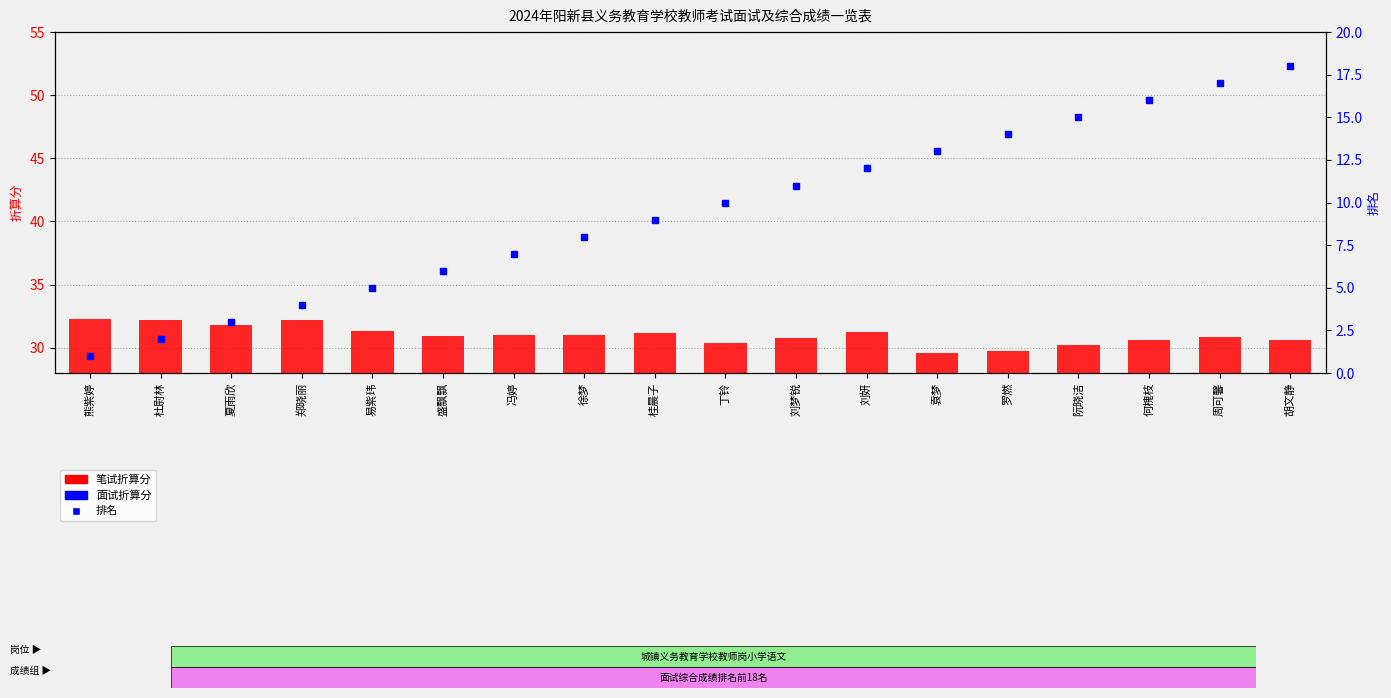

Reading left to right, transcribe all the data shown in this chart.

笔试折算分: 32.3	32.2	31.8	32.2	31.3	30.9	31.0	31.0	31.1	30.3	30.8	31.2	29.6	29.8	30.2	30.6	30.9	30.6
面试折算分: 1.4	1.3	1.6	0.7	1.6	1.4	1.3	1.1	0.9	1.6	1.2	0.6	2.1	1.9	1.4	0.8	0.5	0.8
排名: 1.0	2.0	3.0	4.0	5.0	6.0	7.0	8.0	9.0	10.0	11.0	12.0	13.0	14.0	15.0	16.0	17.0	18.0